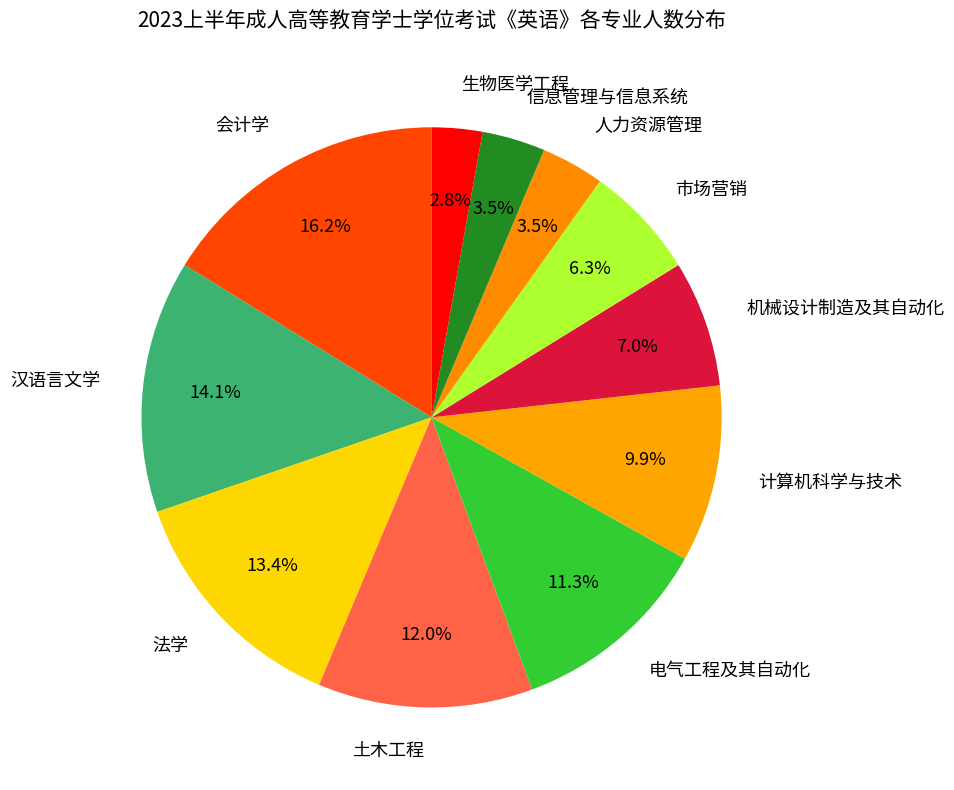

Does 土木工程 account for over 50% of the chart?

No